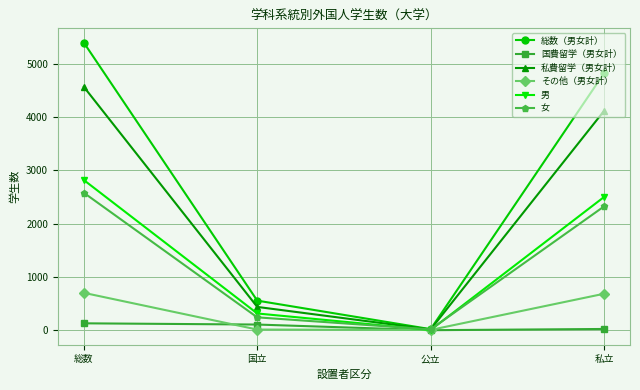

Which series has the largest range (max minus min)?

総数（男女計）